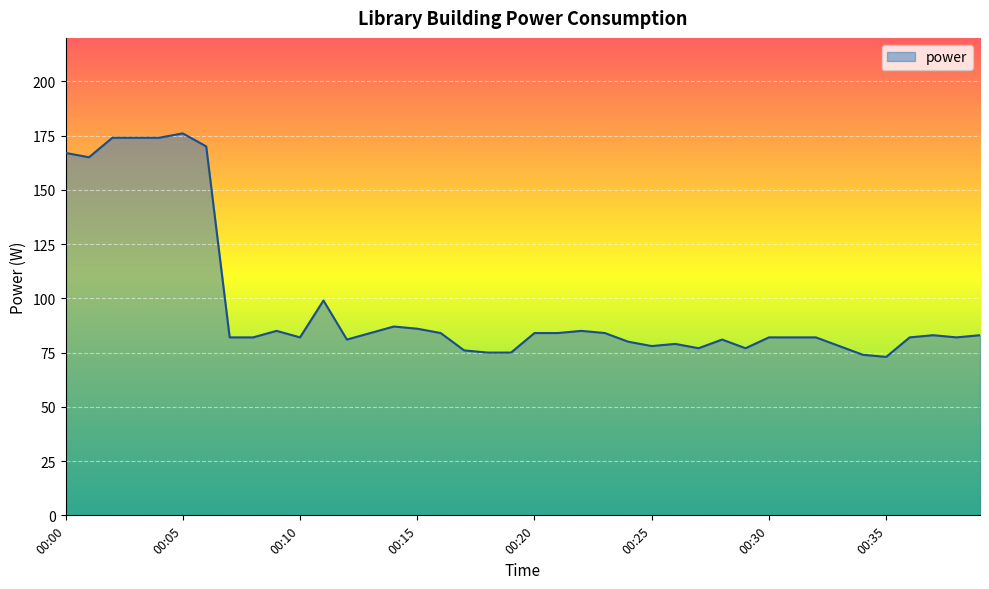

Does the chart have visible grid lines?

Yes